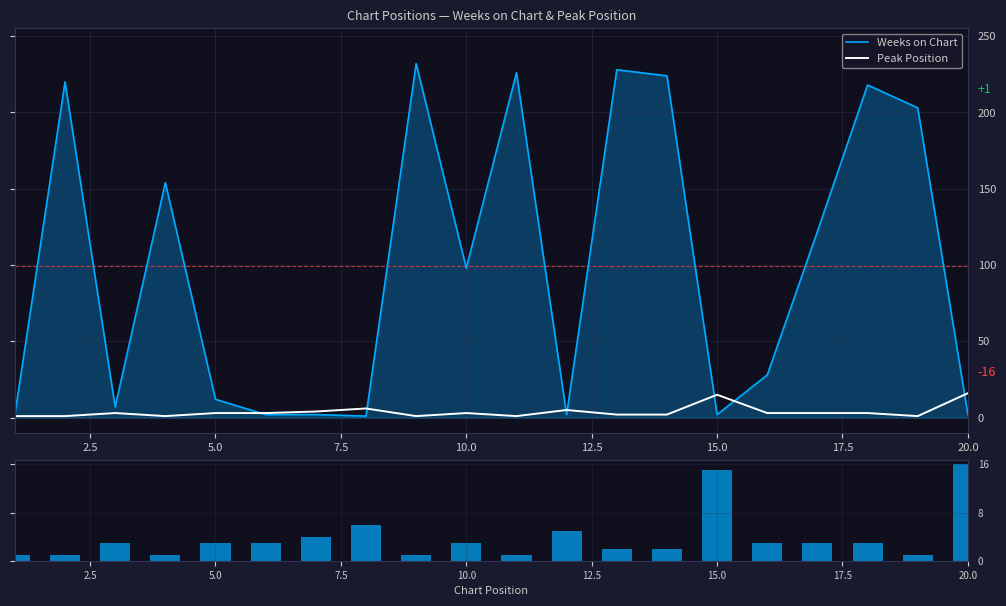

How many values in the Weeks on Chart series are below 98?

10